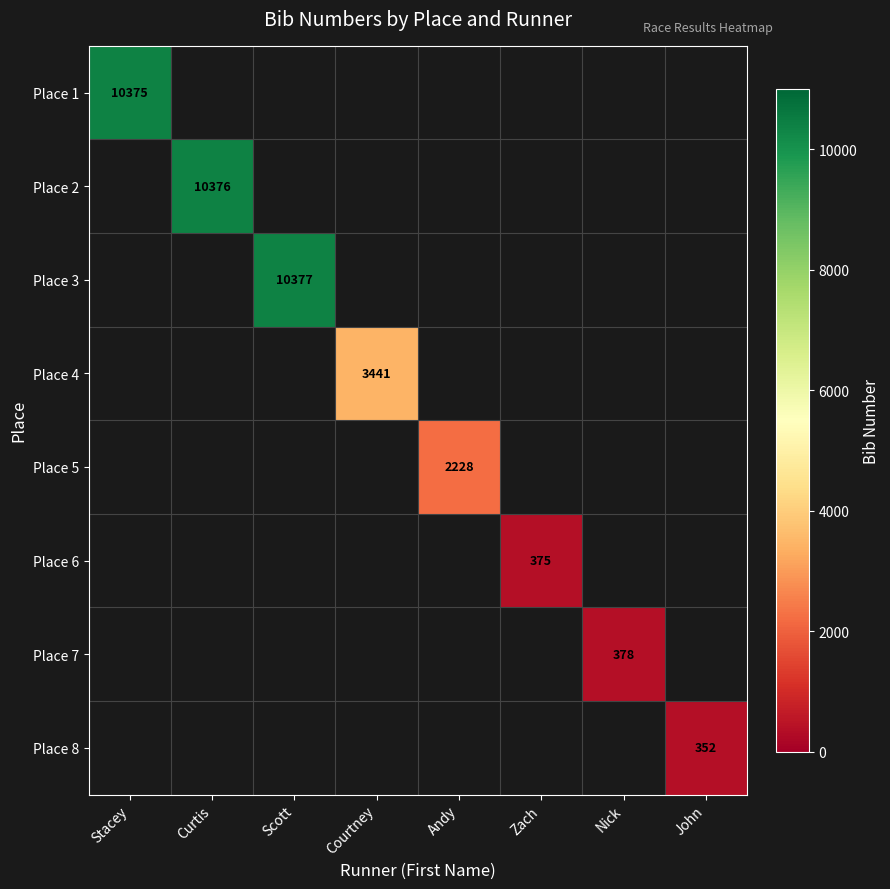

The Place 3 series shows 10377 at Scott. True or false?

True